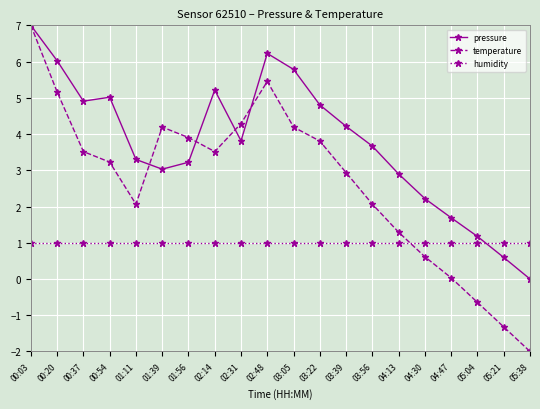

How many data points does each series have?

20